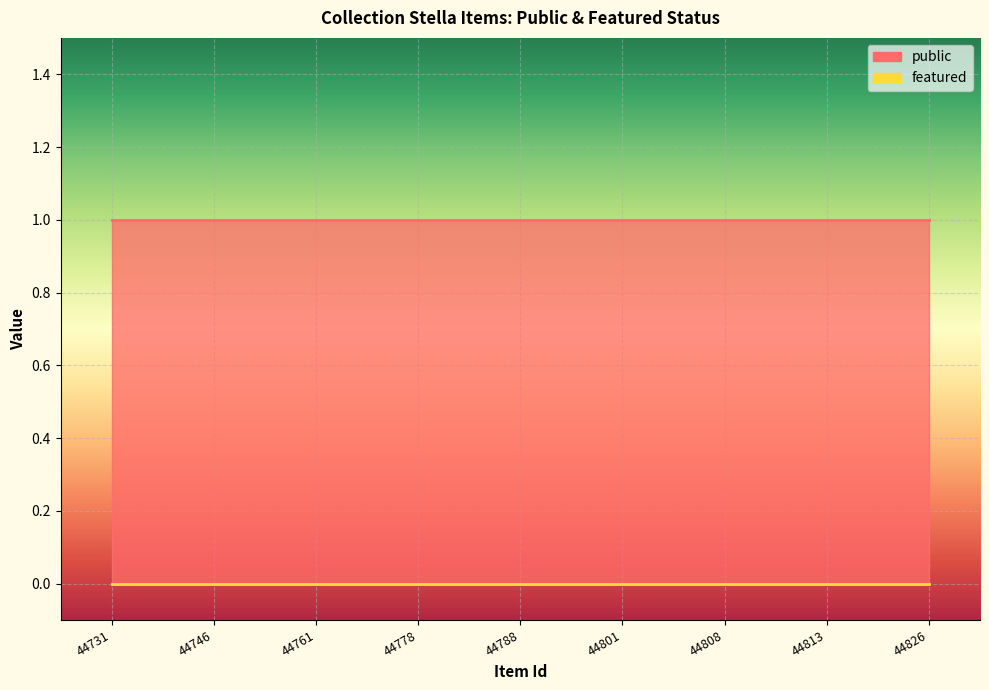

Which series has the widest spread of values?

public